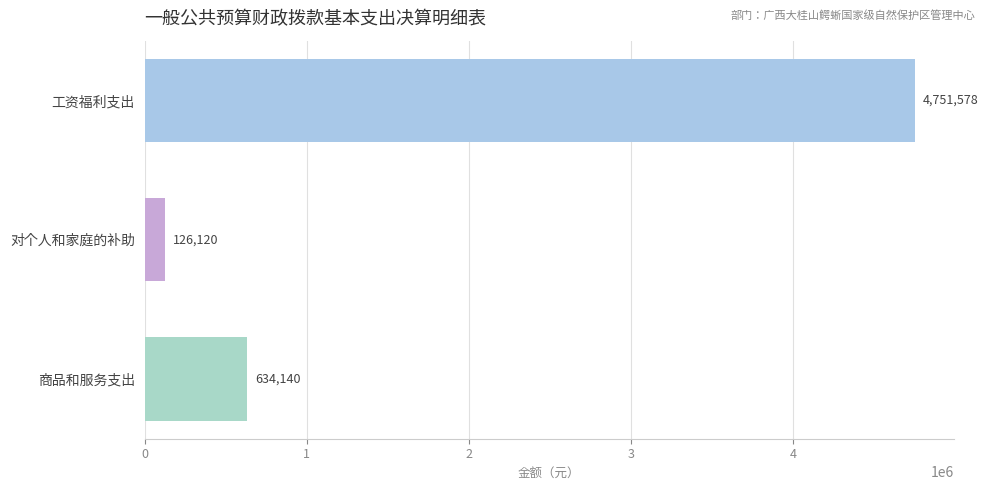

Between 商品和服务支出 and 工资福利支出, which is larger?

工资福利支出